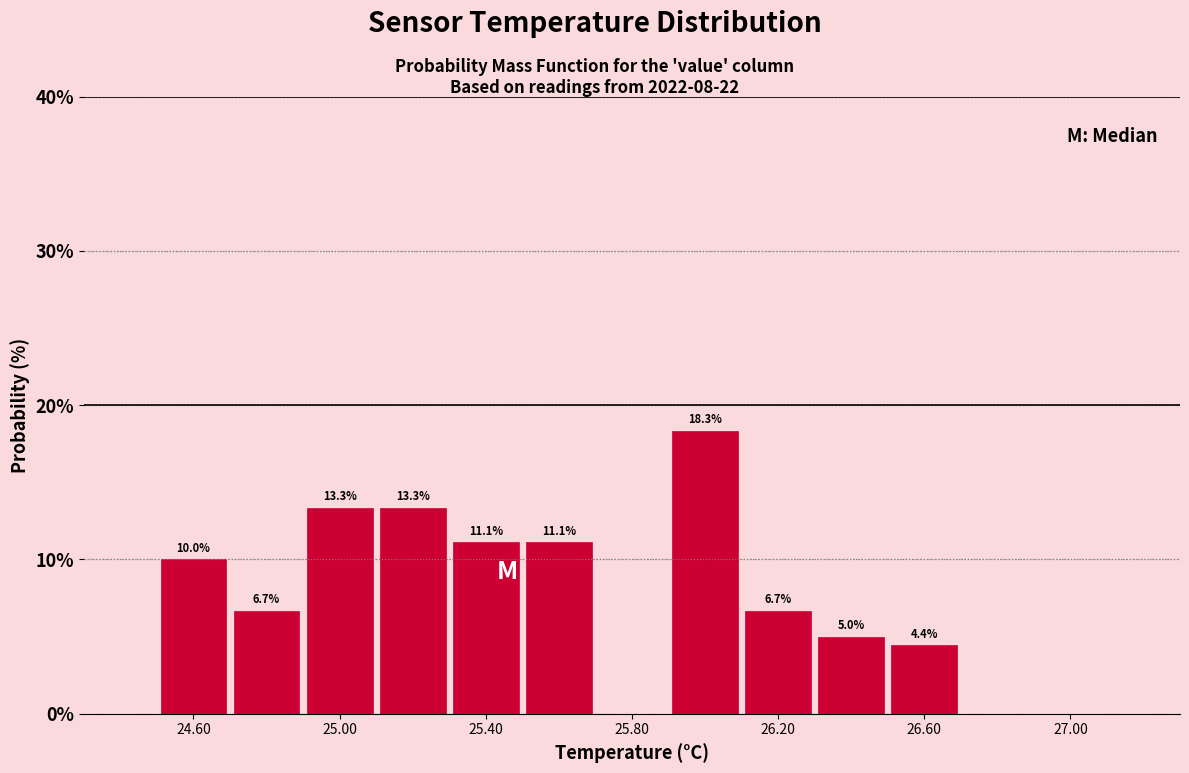

Which range on the x-axis has the tallest bar?

25.9 to 26.1